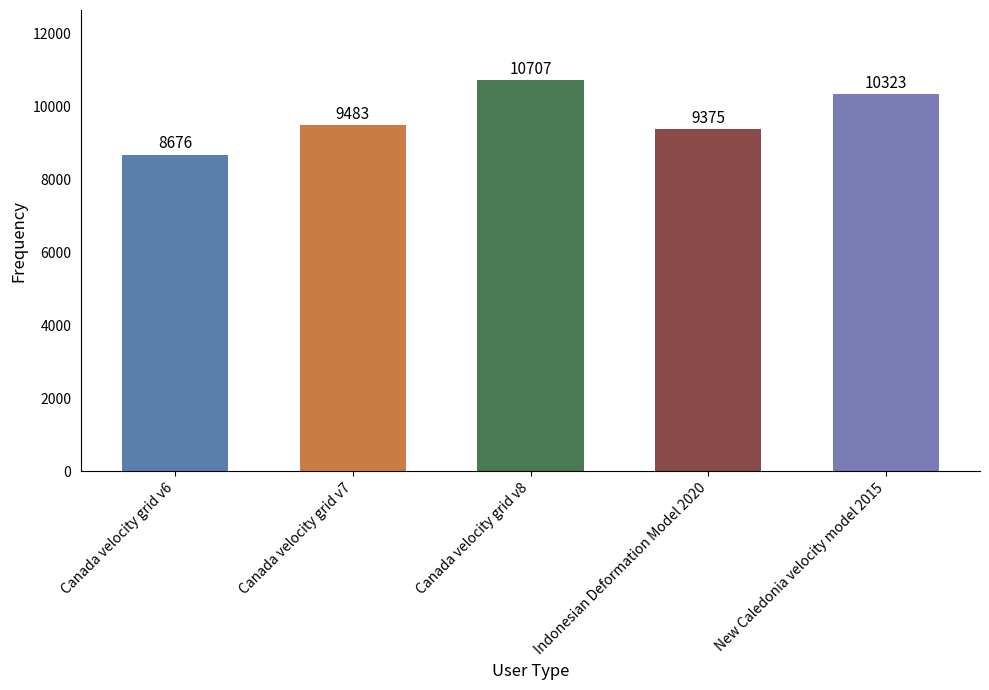

Reading right to left, transcribe all the data shown in this chart.

10323	9375	10707	9483	8676